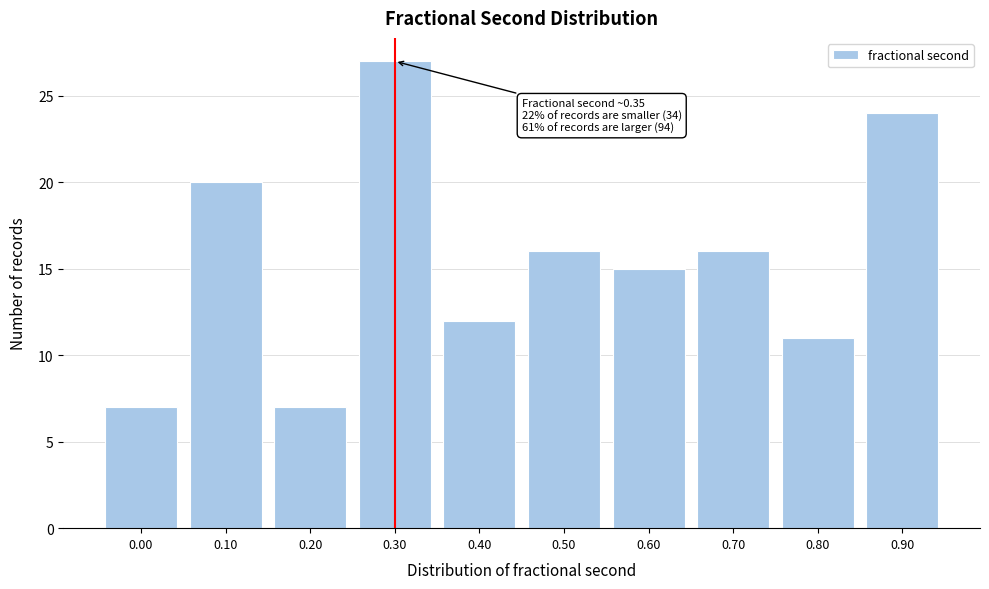

Reading right to left, transcribe all the data shown in this chart.

0.90=24	0.80=11	0.70=16	0.60=15	0.50=16	0.40=12	0.30=27	0.20=7	0.10=20	0.00=7